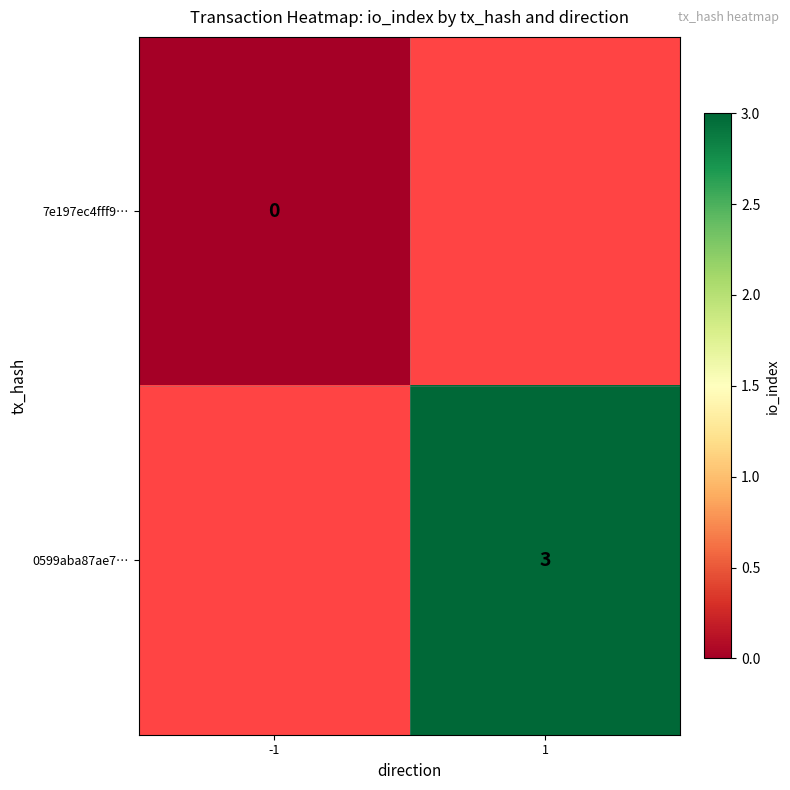

Which has a higher value, -1 or 1?

1